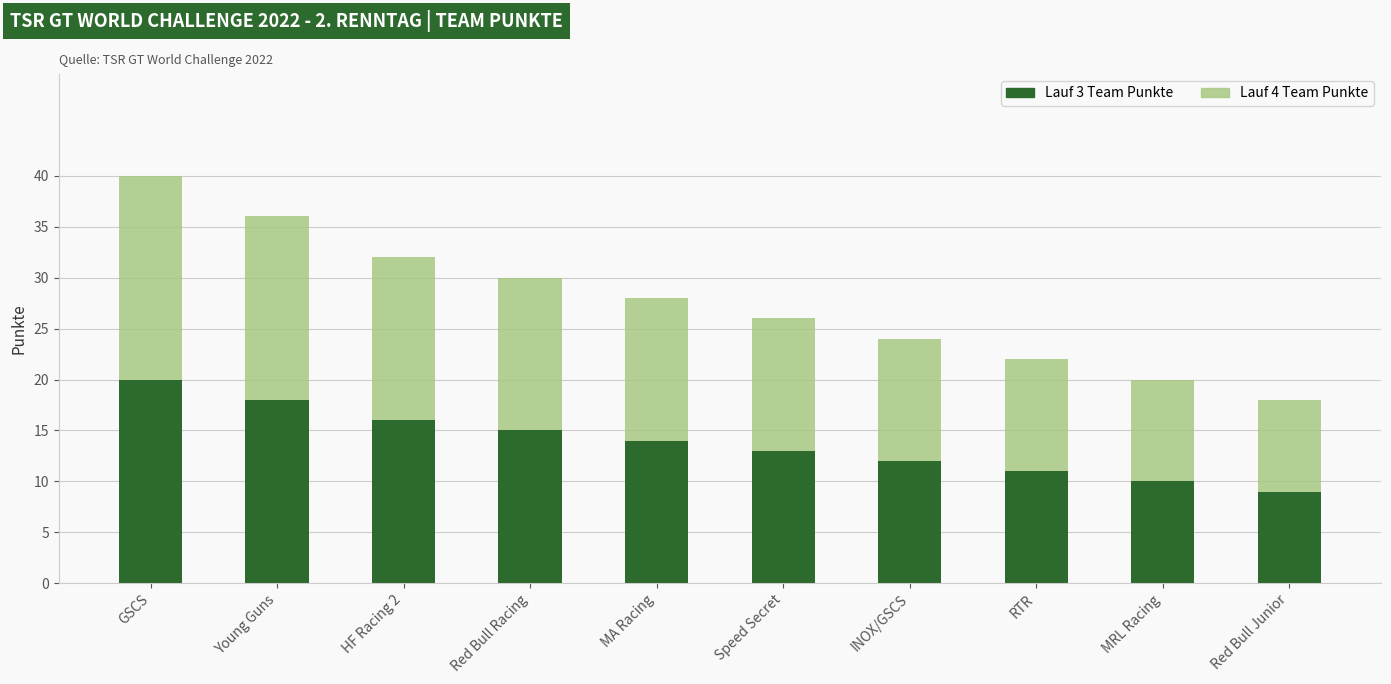

What is the highest value of the Lauf 3 Team Punkte series?

20